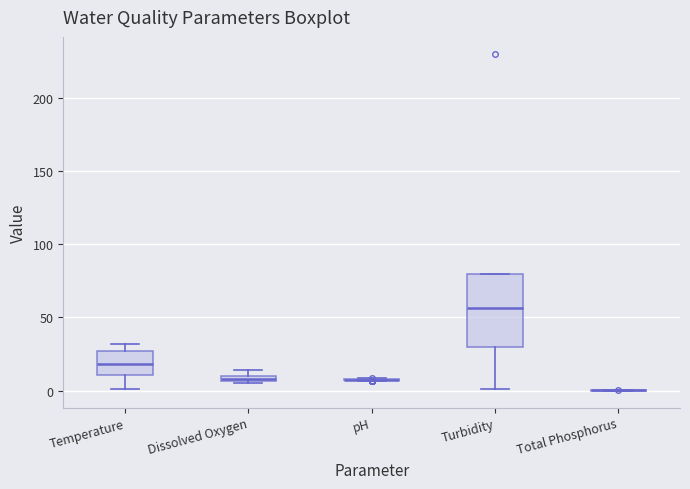

Where is the lower edge of the box for Temperature on the y-axis? The values are not printed on the chart, so give them approximately, as read against the axis.

10